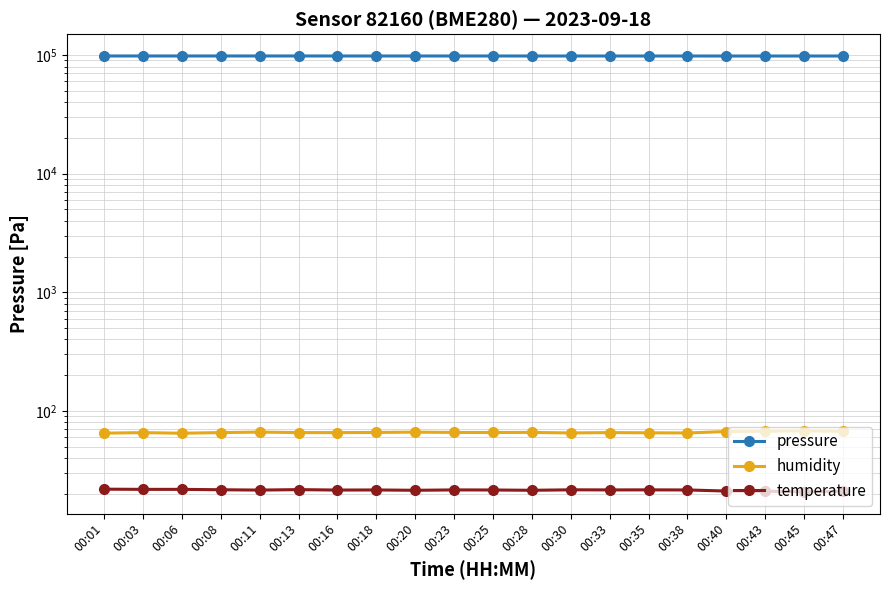

What is the approximate value of humidity at 00:43?

67.3